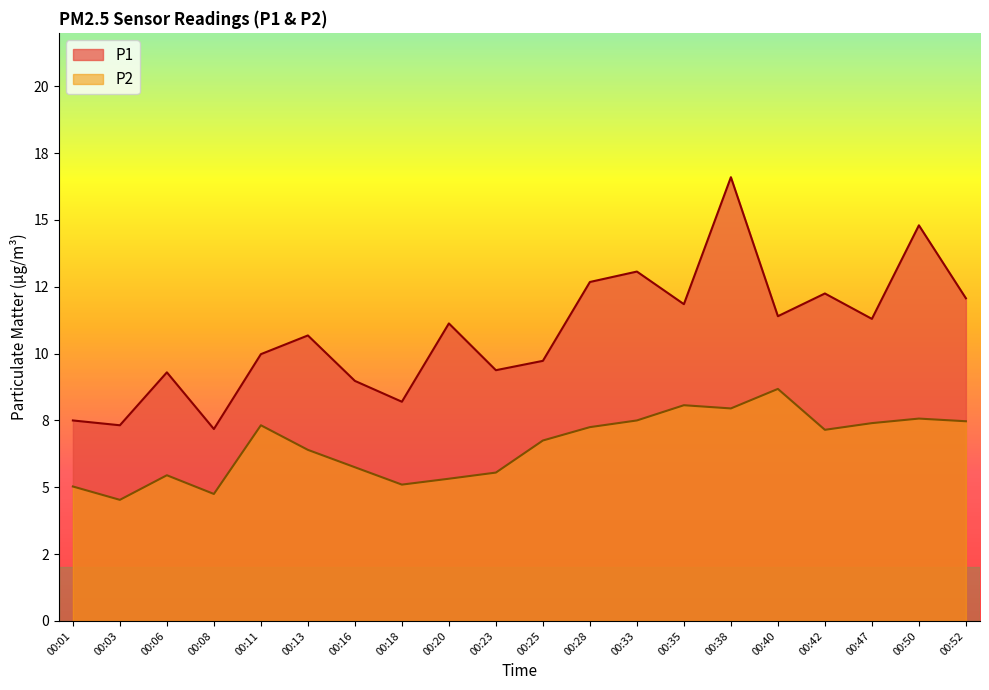

Between 00:18 and 00:40, which is larger?

00:40